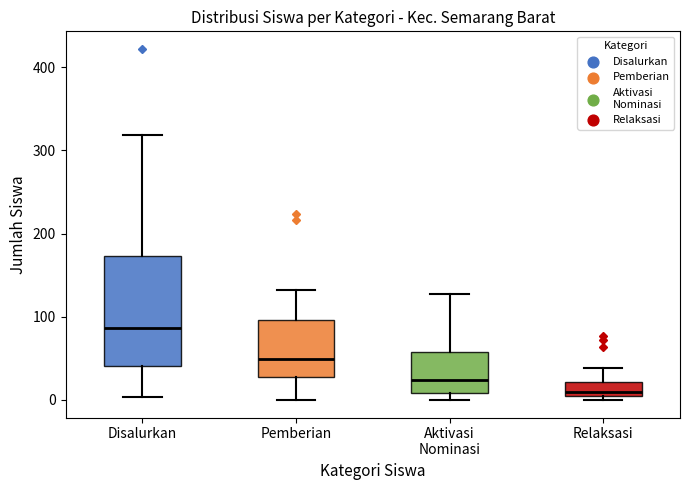

Where does the median line of the box for Pemberian sit on the y-axis? The values are not printed on the chart, so give them approximately, as read against the axis.

50